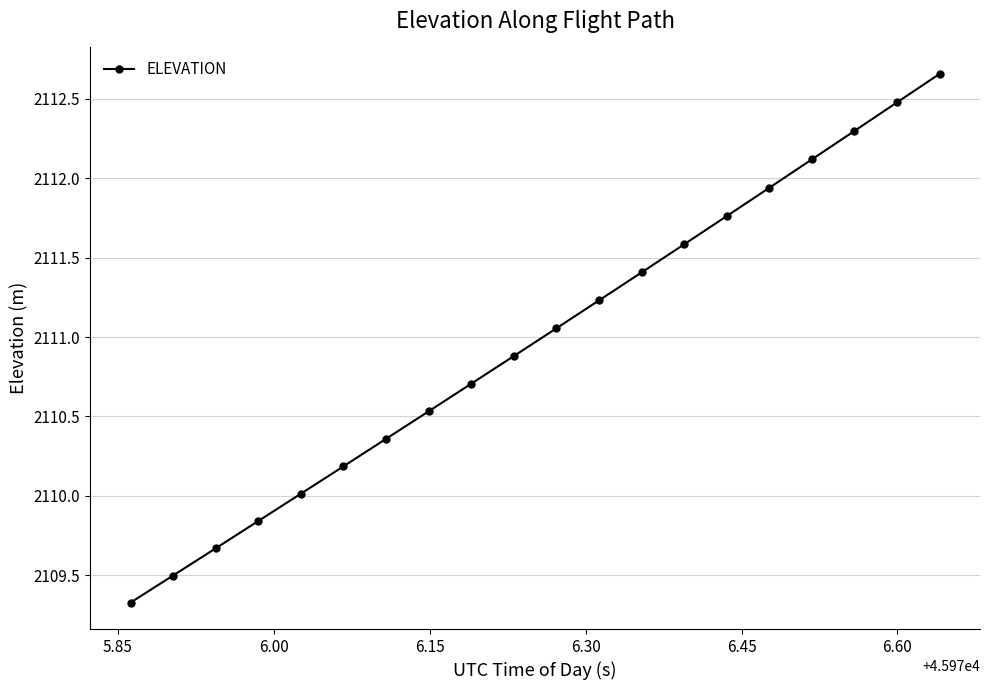

True or false: there are more than 1 points higher than both neighbors.

False